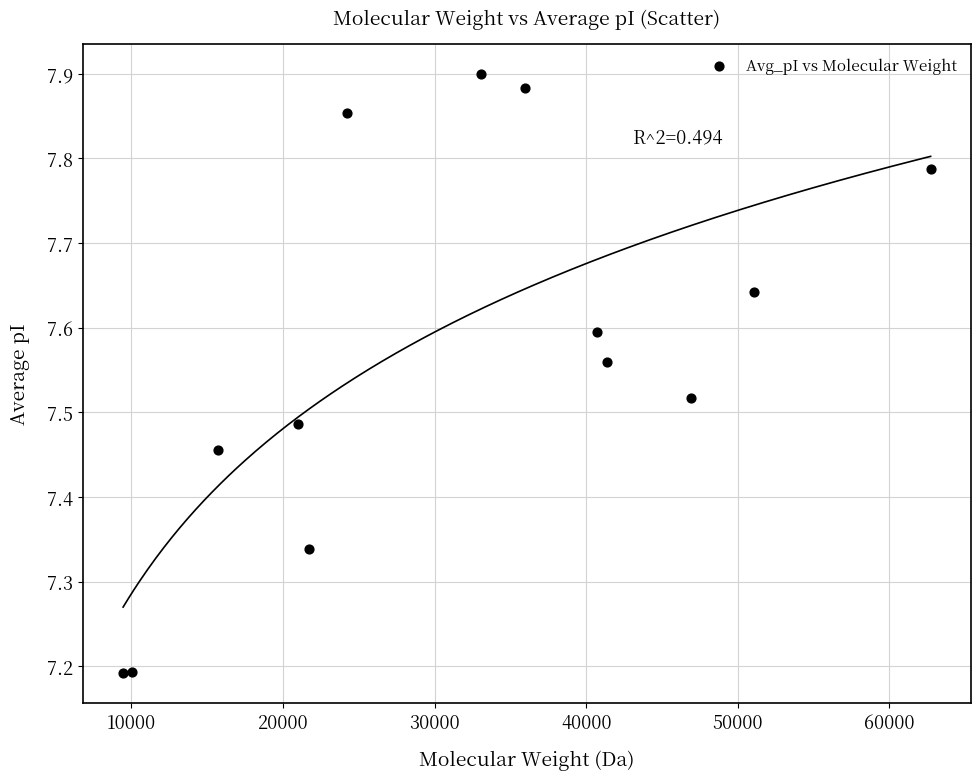

What is the range of Y values (max minus min)?

0.7